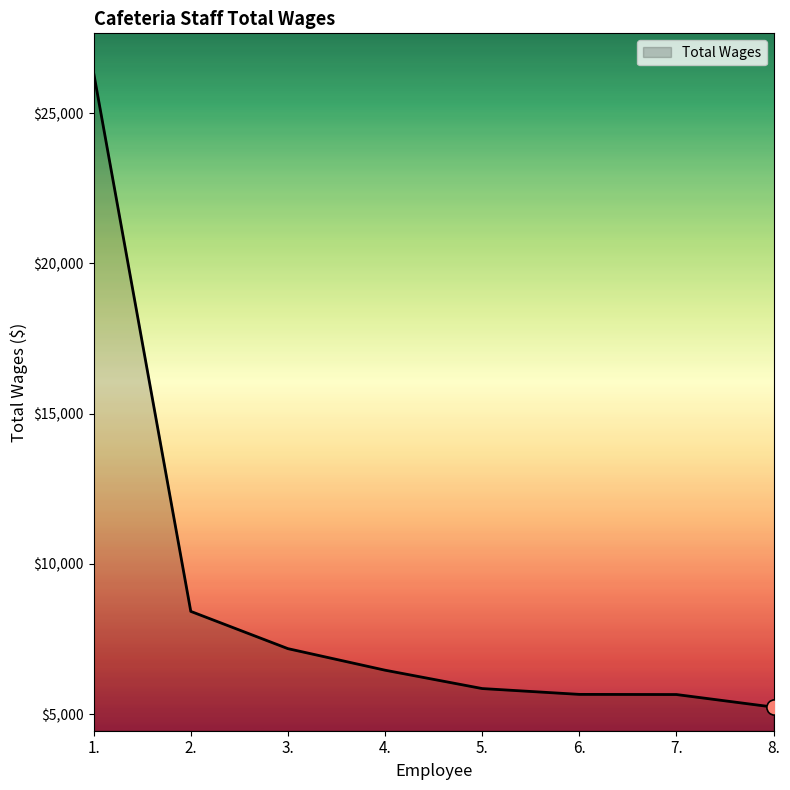

What is the ratio of the value at 1. to the value at 6.?

4.7